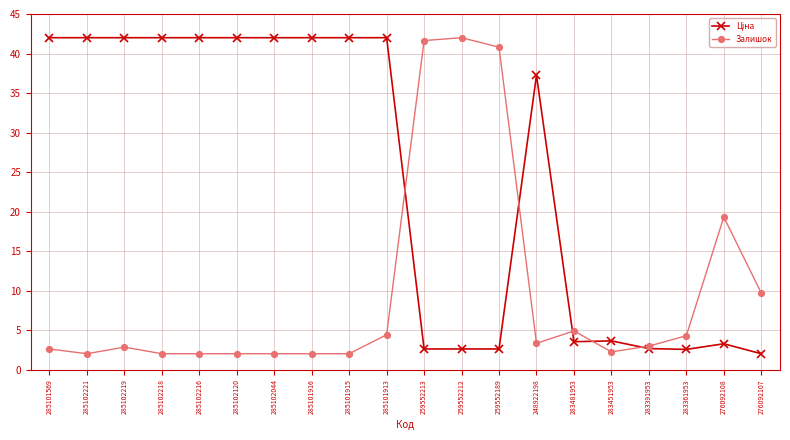

What is the label of the 14th point from the right?

285102044